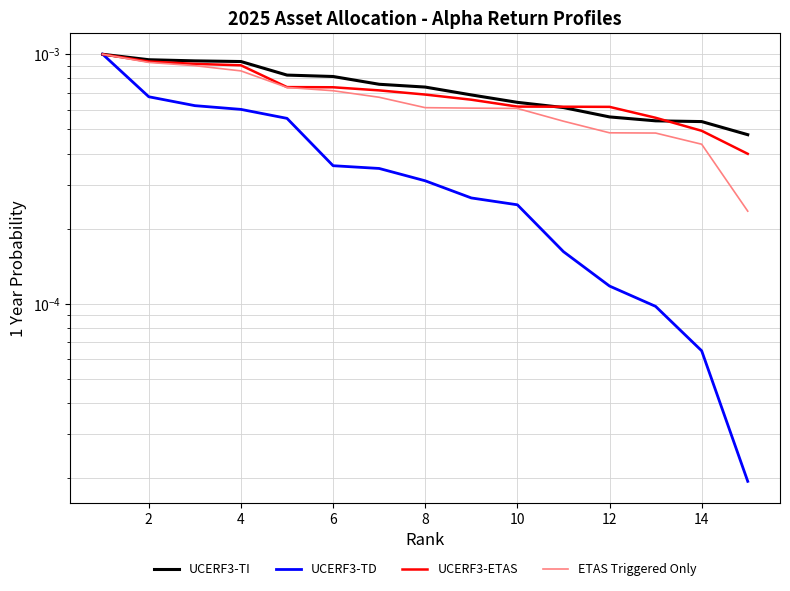

True or false: ETAS Triggered Only has more than 0 interior local peaks.

False